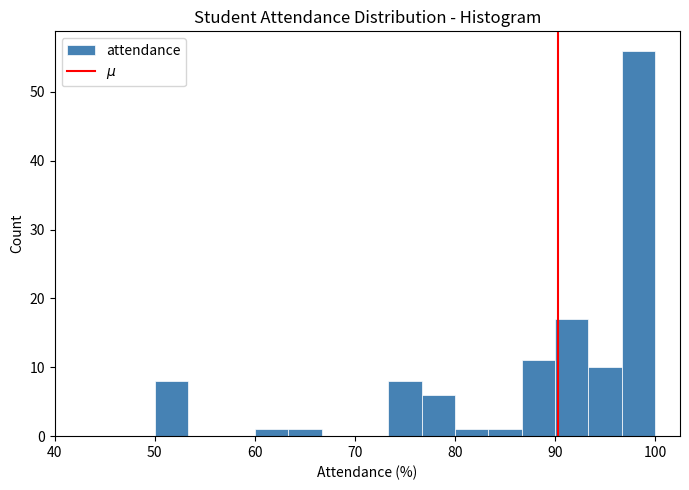

Around what value on the x-axis is the tallest bar? Give the approximate position of its centre, as read against the axis.

98